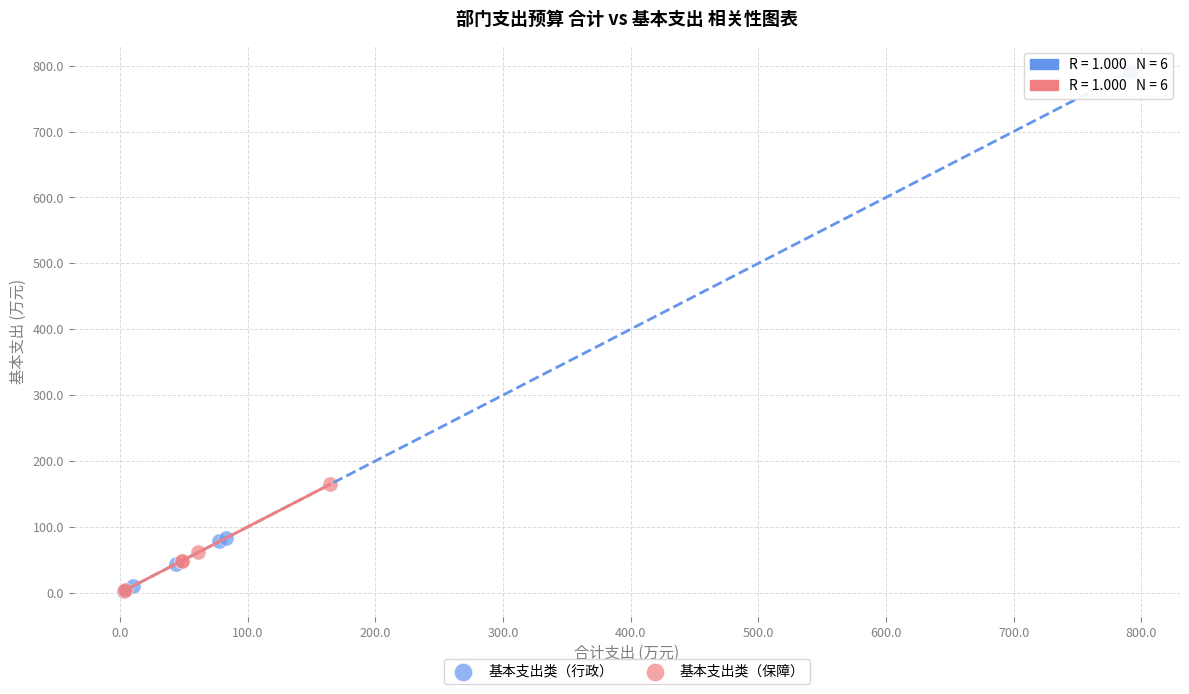

Which series has the widest spread of Y values?

基本支出类（行政）